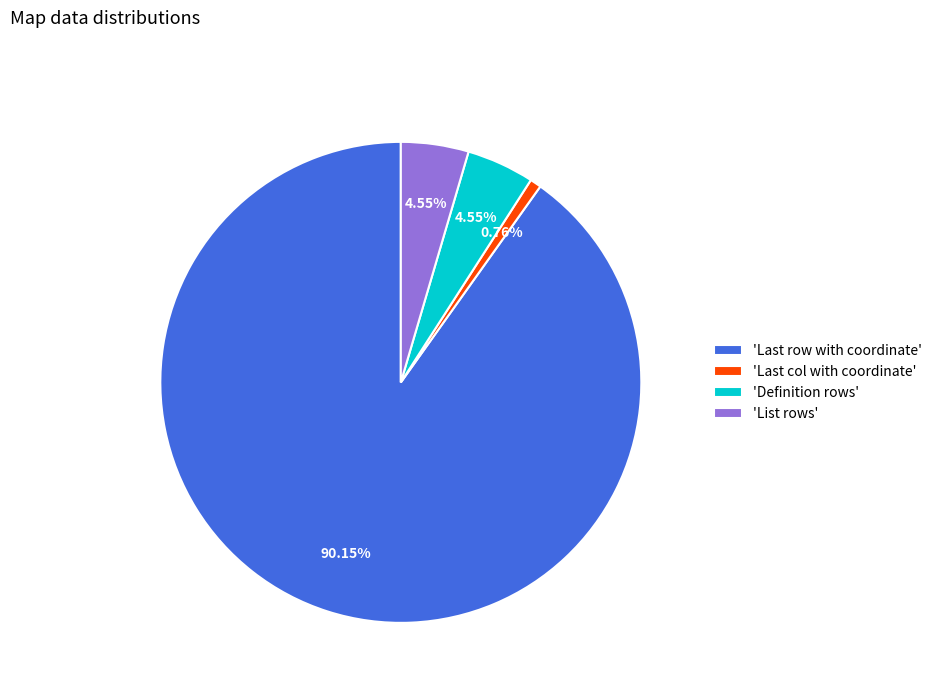

Is 'Definition rows' the majority of the pie?

No